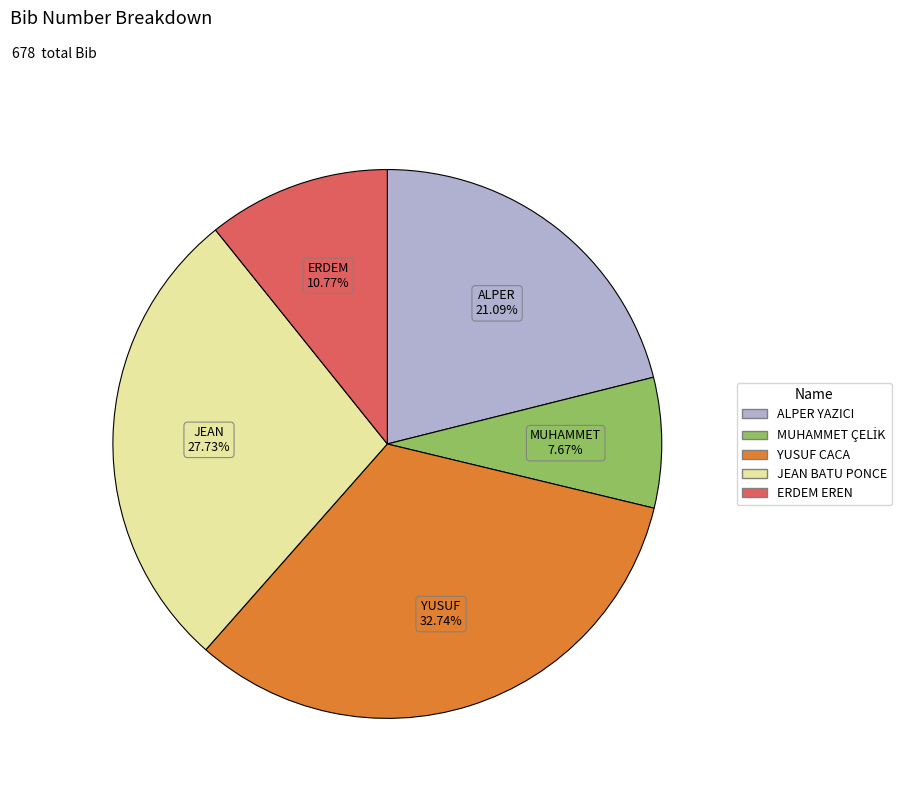

What percentage is NOT represented by YUSUF CACA?

67.3%